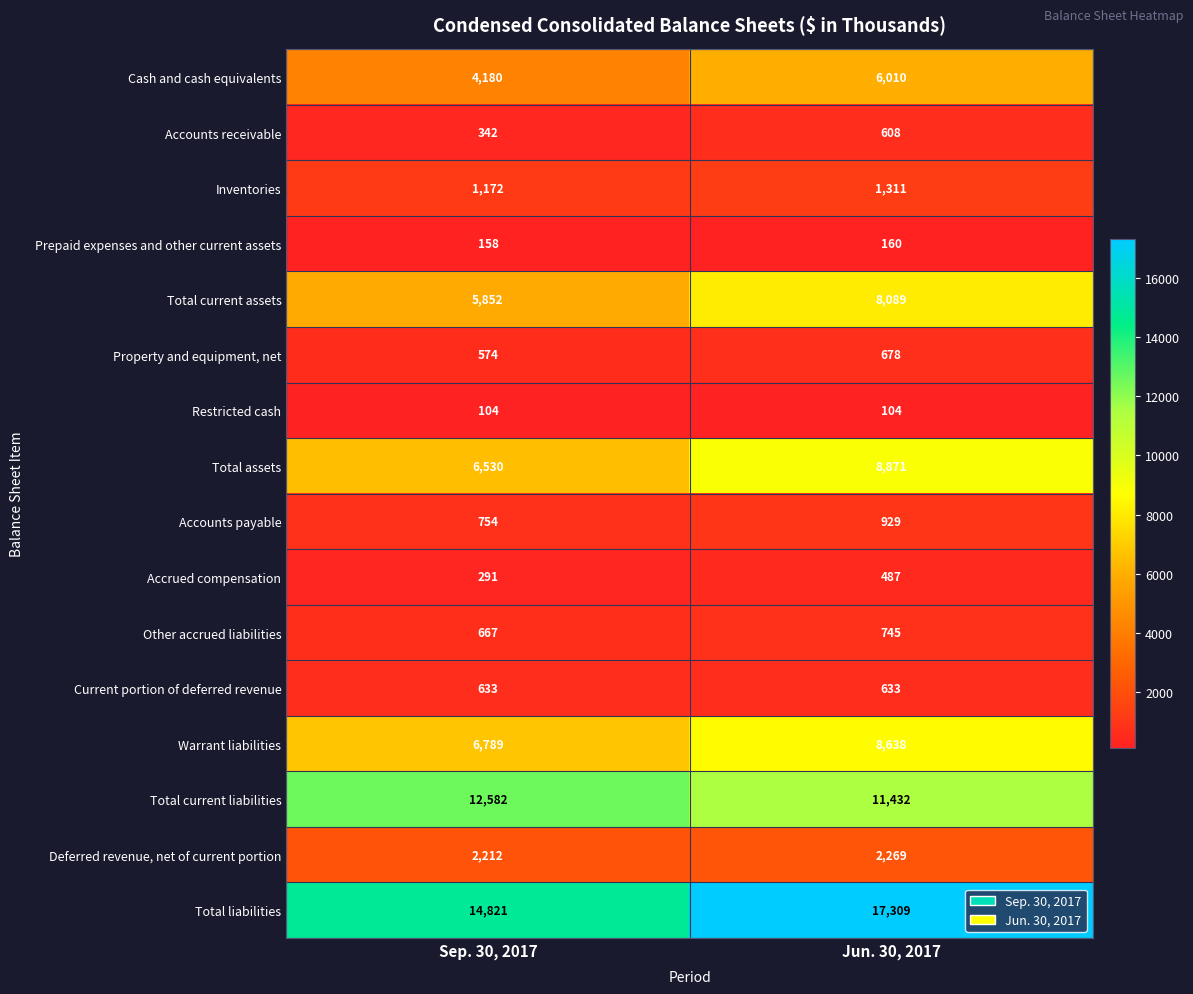

At which category is the sum across all series the highest?

Jun. 30, 2017